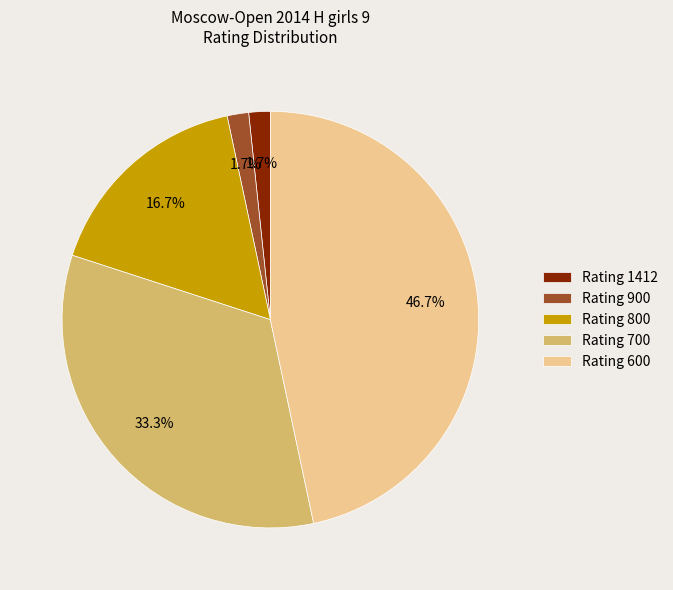

Is there any slice that represents more than half of the pie?

No